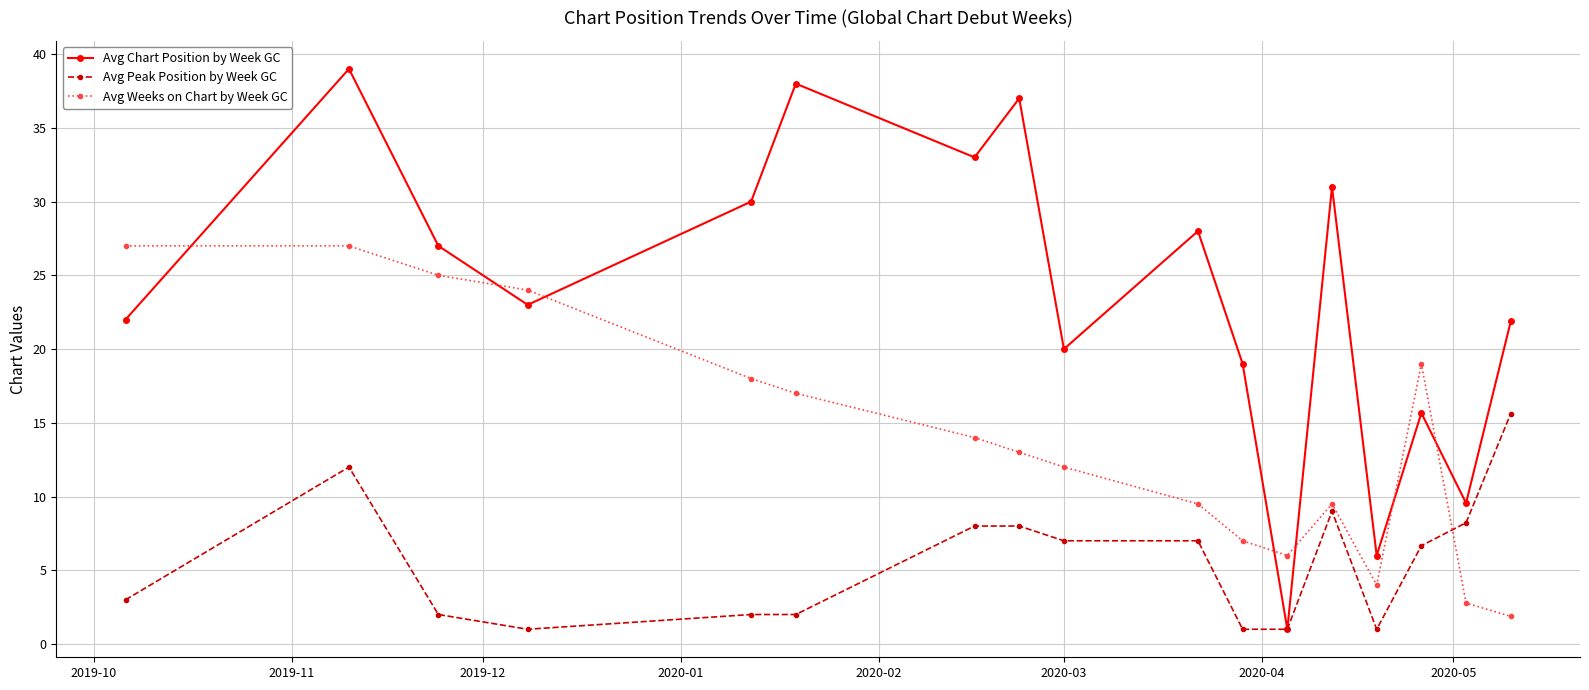

True or false: Avg Weeks on Chart by Week GC and Avg Chart Position by Week GC cross at least once.

True